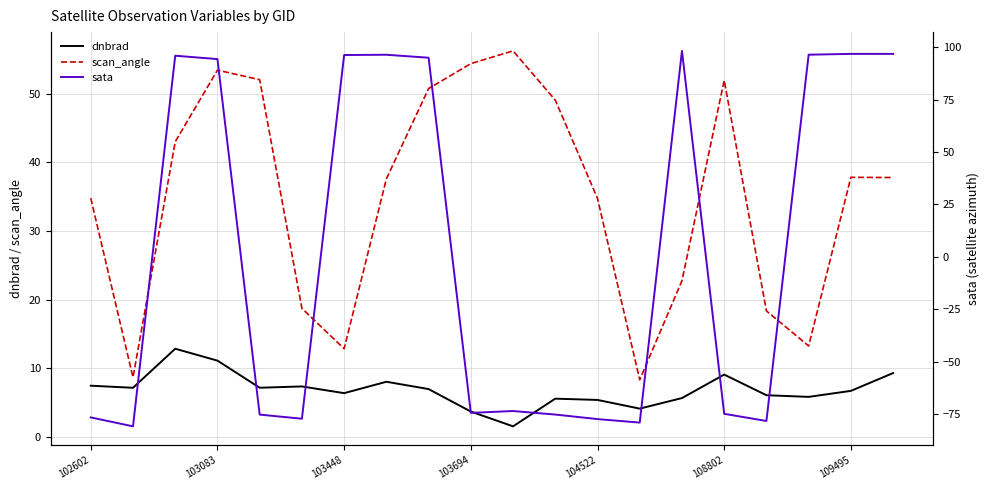

What is the minimum value for dnbrad?

1.6